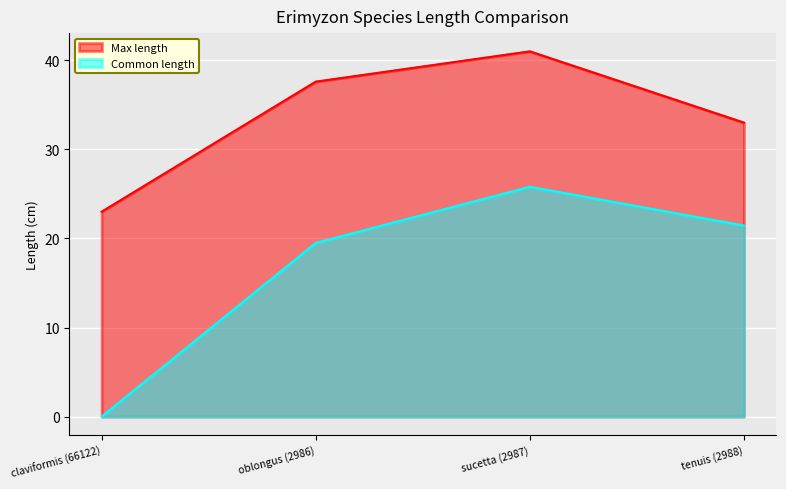

Which series changed the most between oblongus (2986) and tenuis (2988)?

Max length